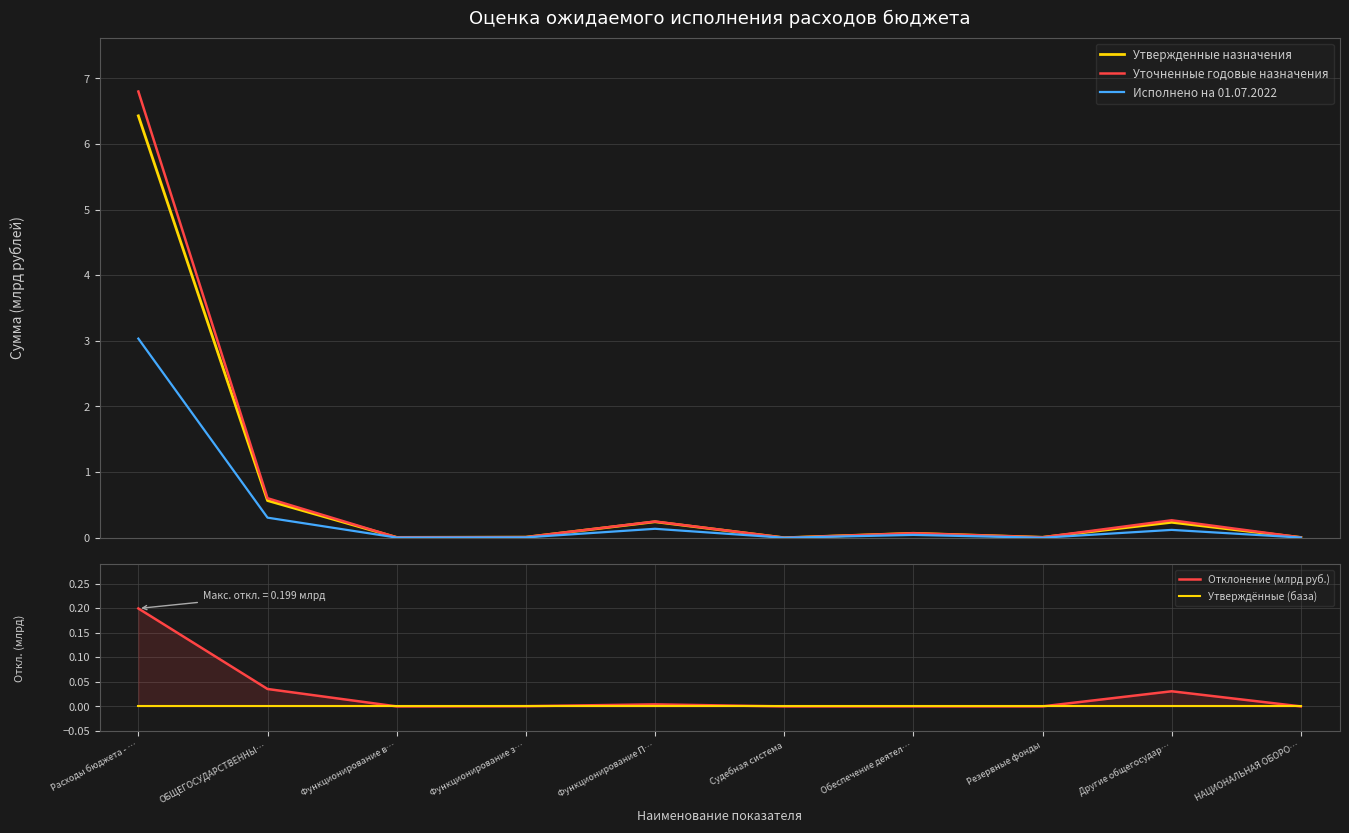

How many lines are shown in the chart?

5